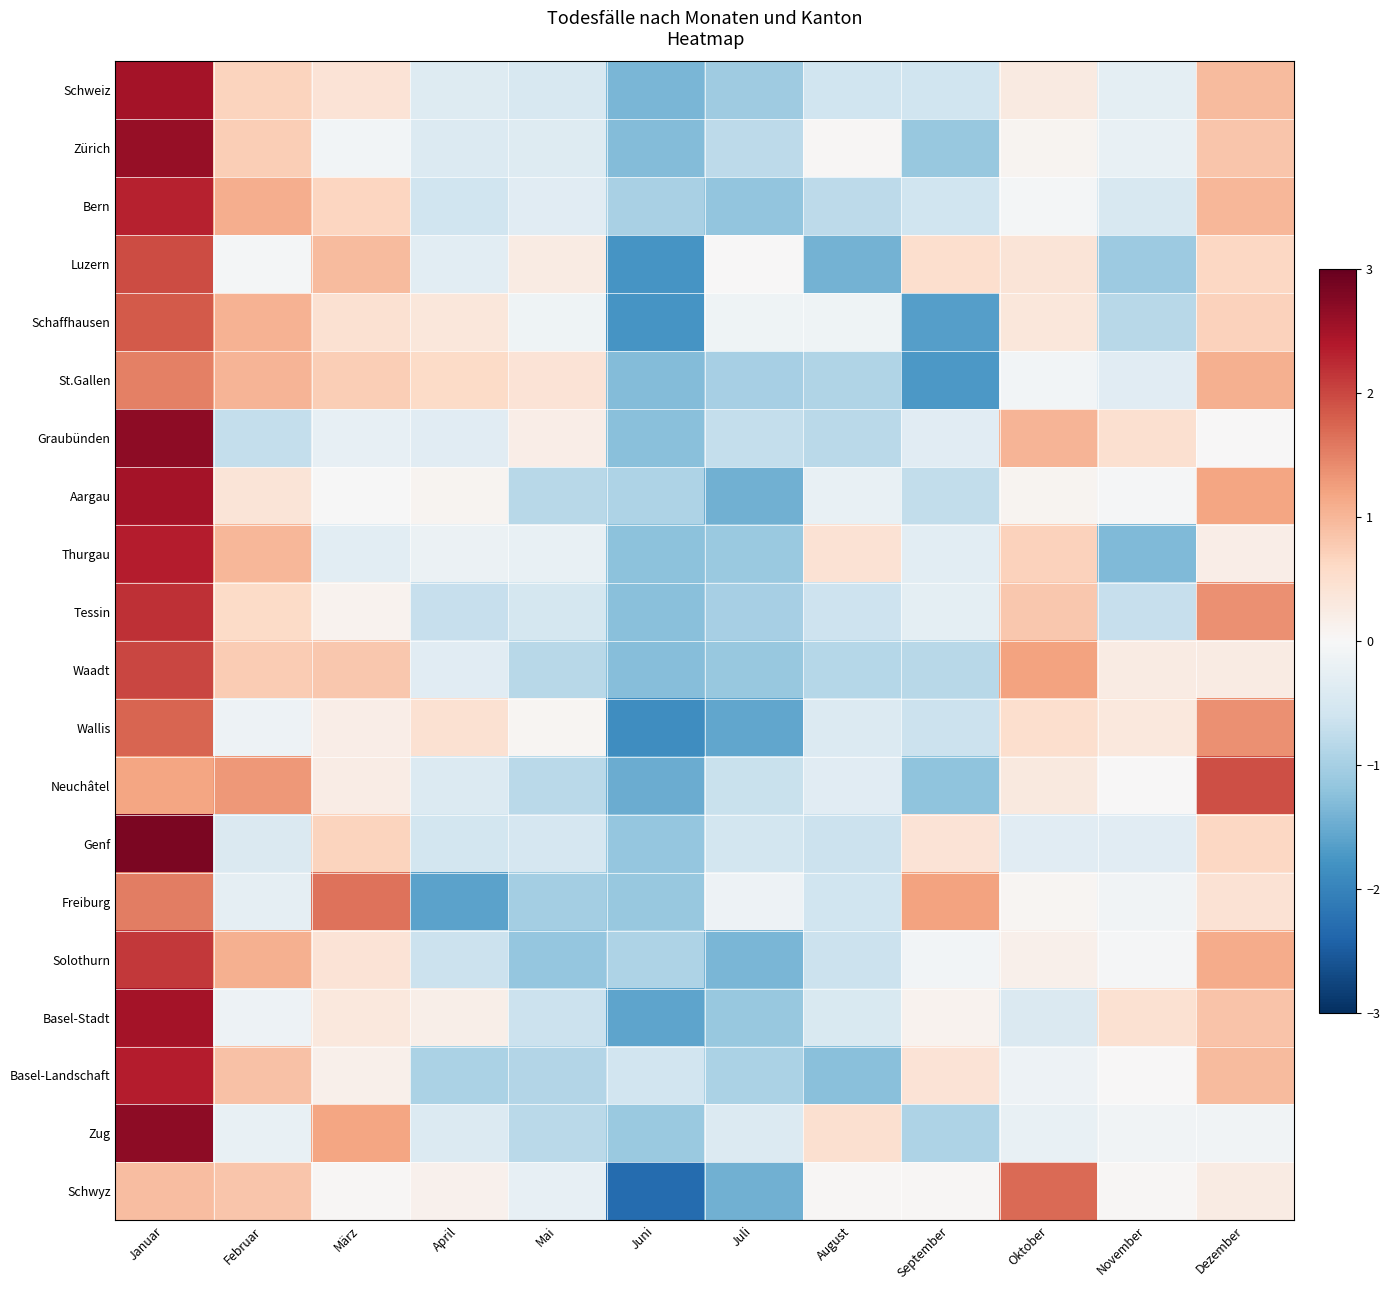

Rank the series by their maximum value, from lowest to highest.

St.Gallen, Freiburg, Schwyz, Wallis, Schaffhausen, Neuchâtel, Luzern, Waadt, Solothurn, Tessin, Bern, Thurgau, Basel-Landschaft, Aargau, Schweiz, Basel-Stadt, Zürich, Graubünden, Zug, Genf